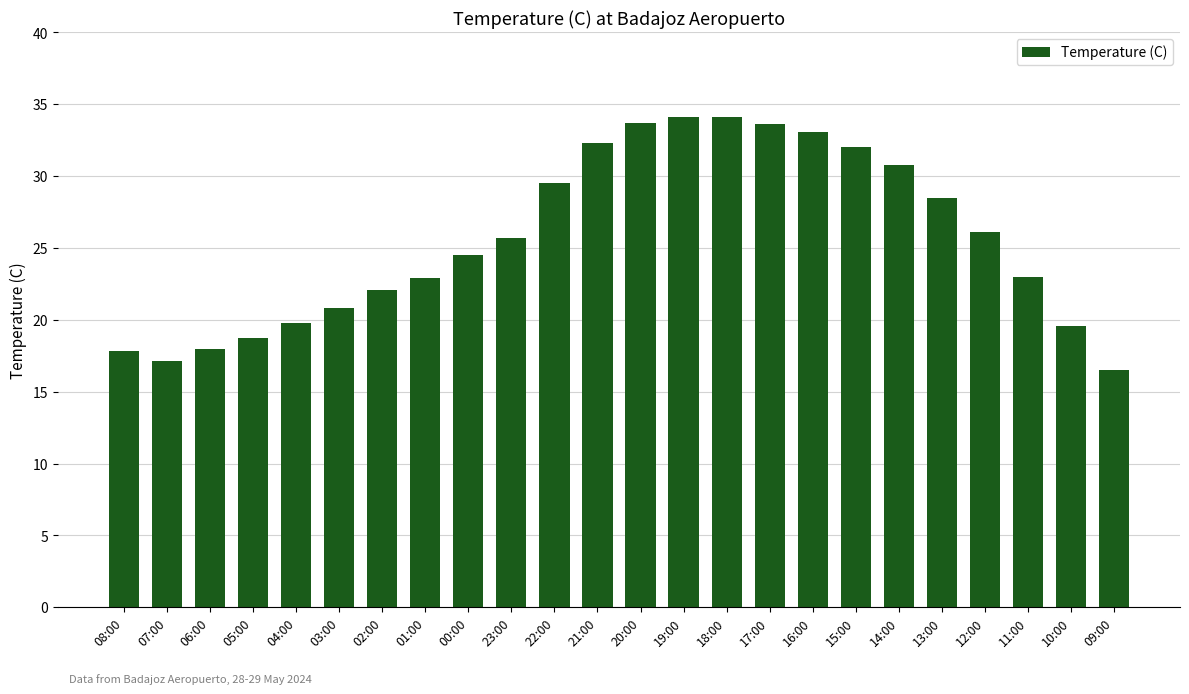

What is the difference between the maximum and minimum values?

17.6